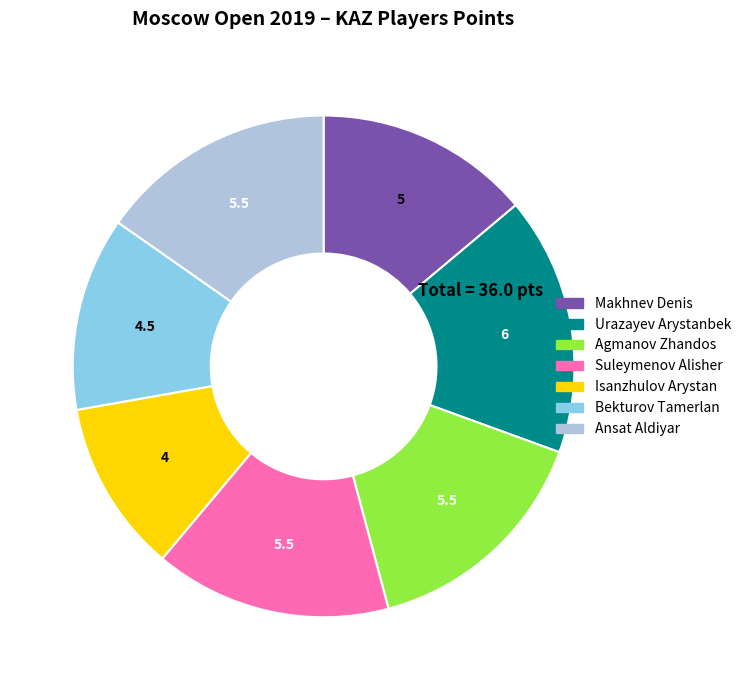

Combined, do Isanzhulov Arystan and Urazayev Arystanbek account for over 50%?

No